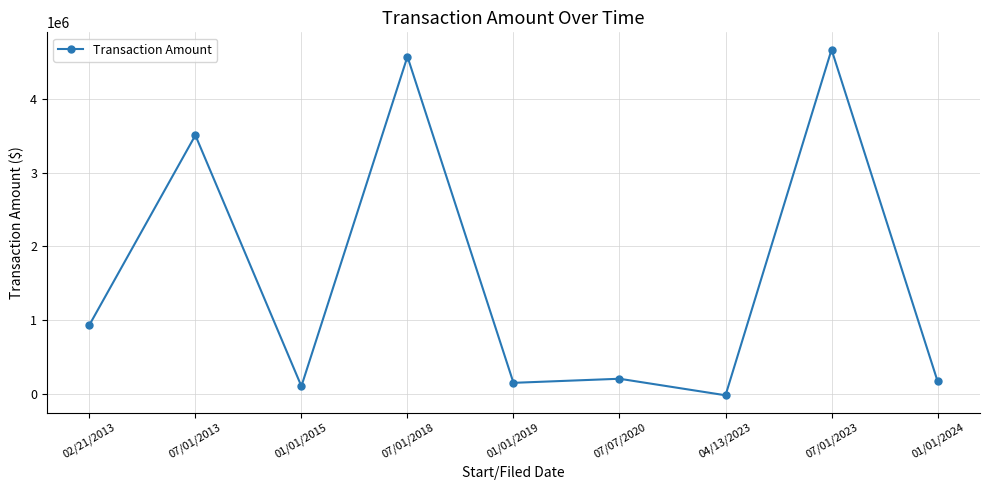

Count the number of categories in the chart.

9